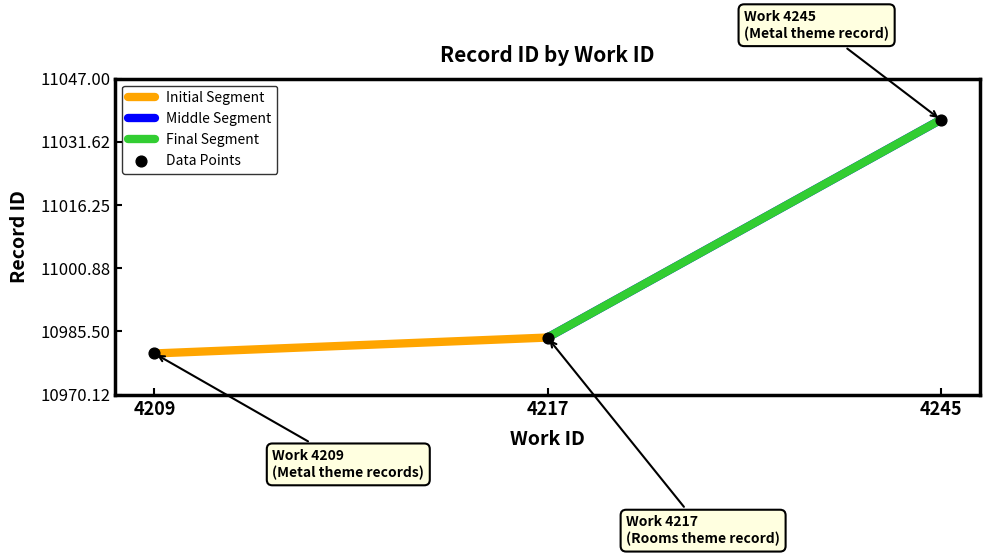

What is the range of Y values (max minus min)?

56.9